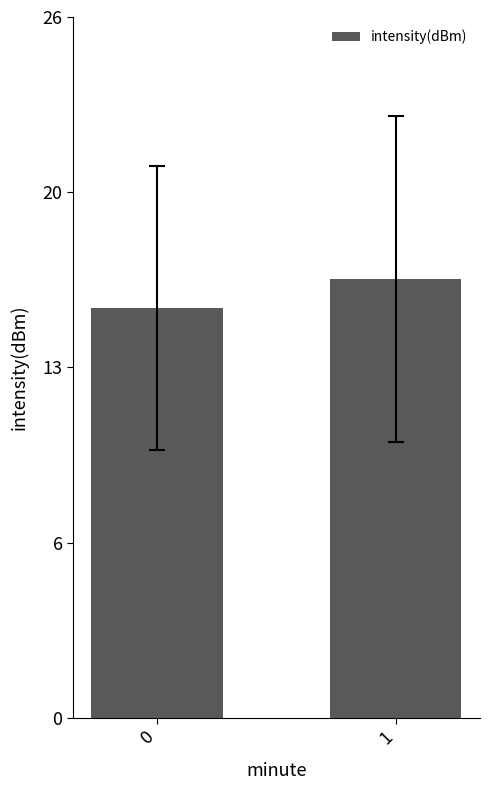

Which has a higher value, 1 or 0?

1